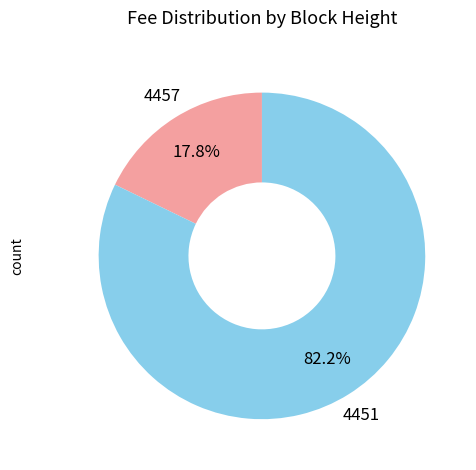

How many slices are in this pie chart?

2